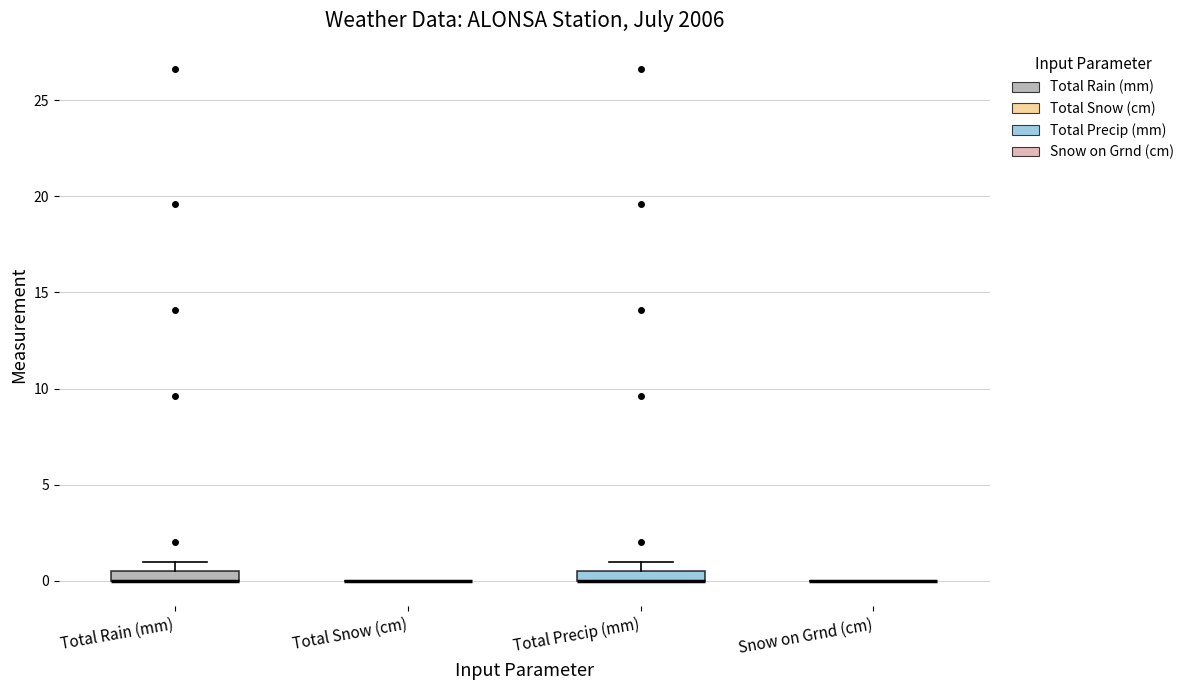

Where is the upper edge of the box for Total Rain (mm) on the y-axis? The values are not printed on the chart, so give them approximately, as read against the axis.

0.5